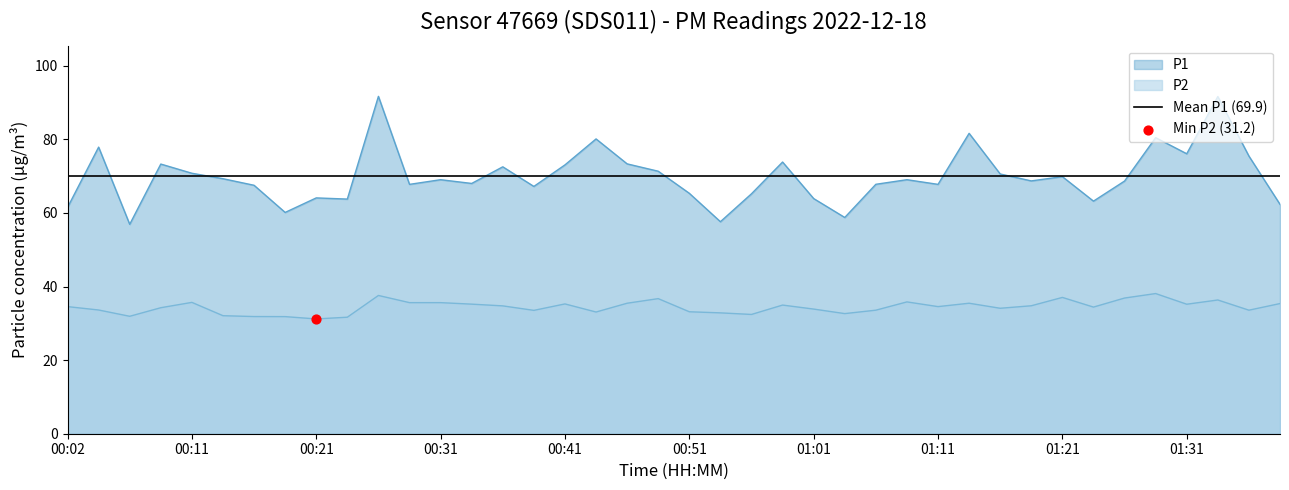

Which series has the largest total across all categories?

P1